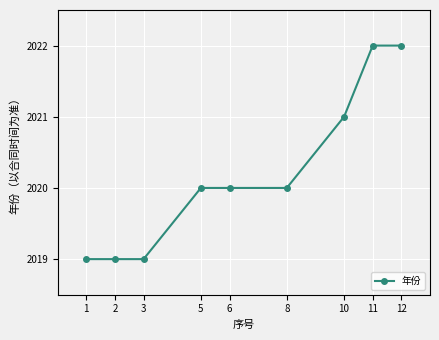

Count the number of categories in the chart.

9